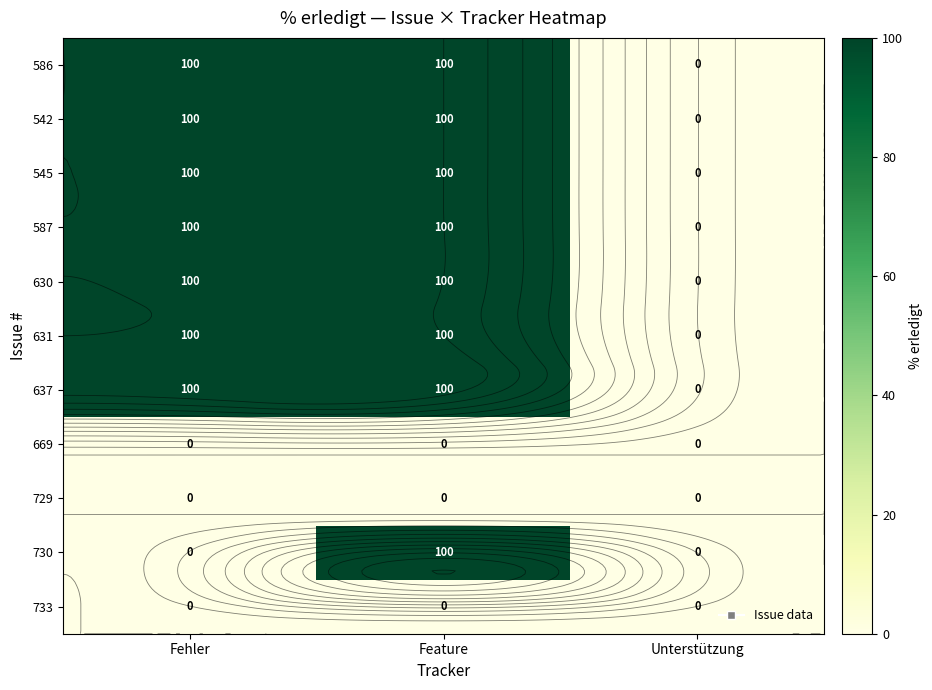

What is the sum of all 545 values?

200